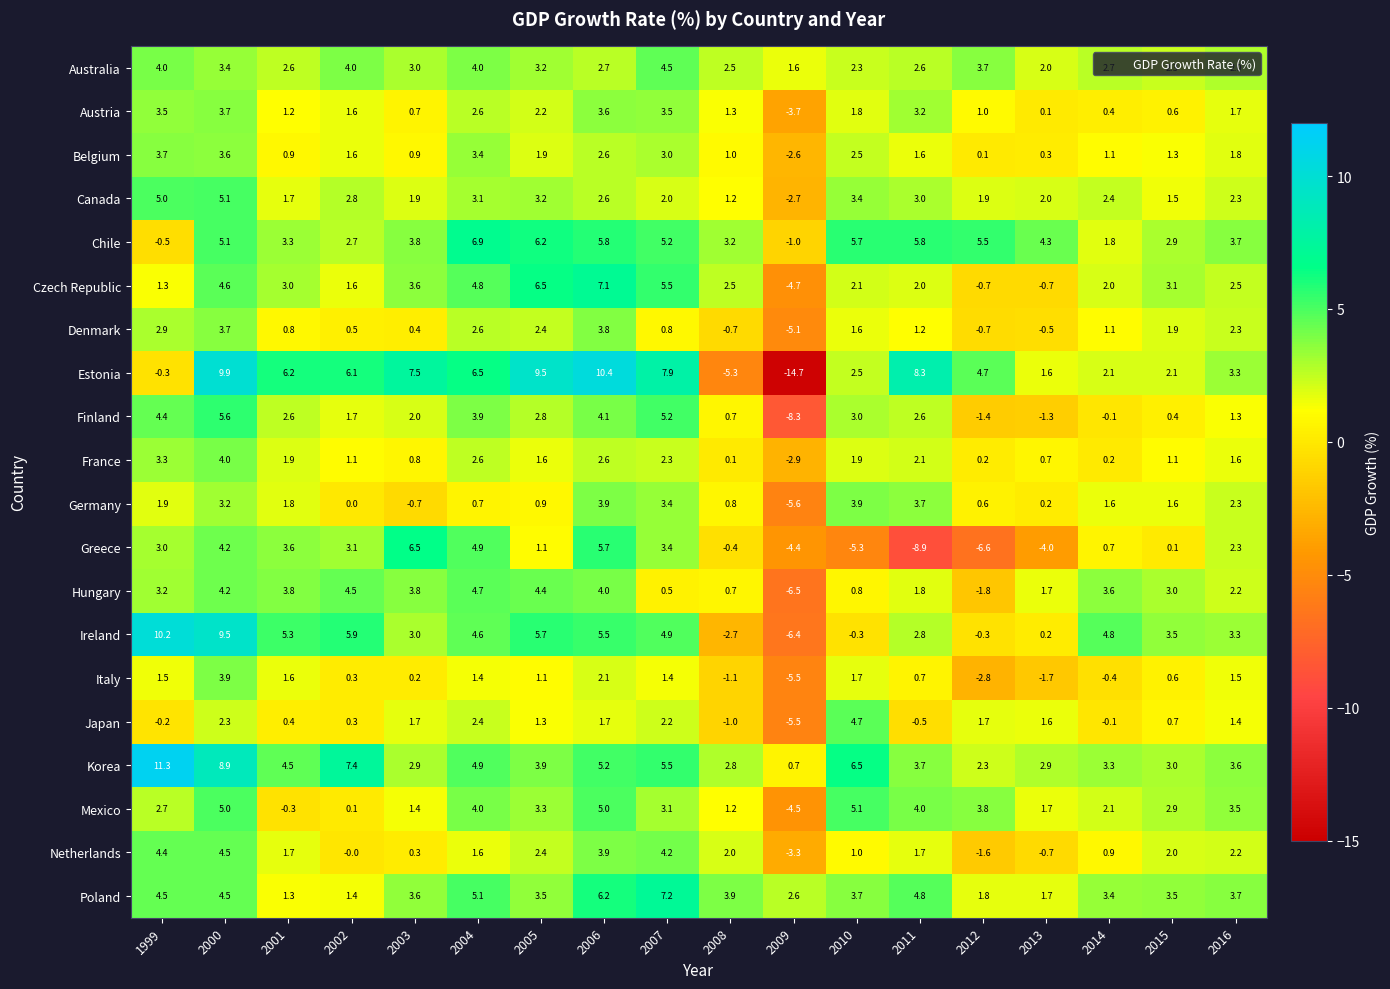

What is the maximum value for Denmark?

3.8